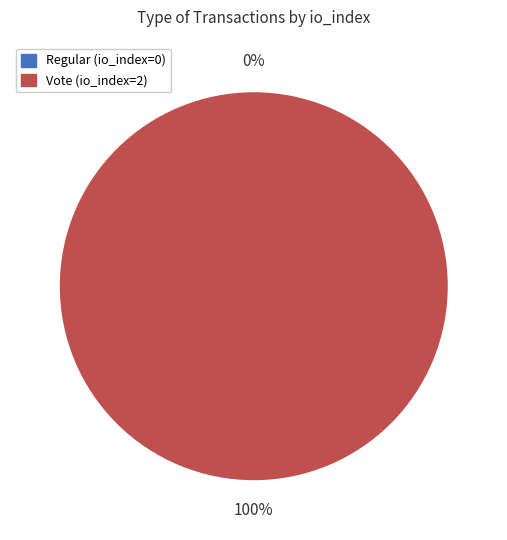

Rank the categories by value from lowest to highest.

Regular (io_index=0), Vote (io_index=2)